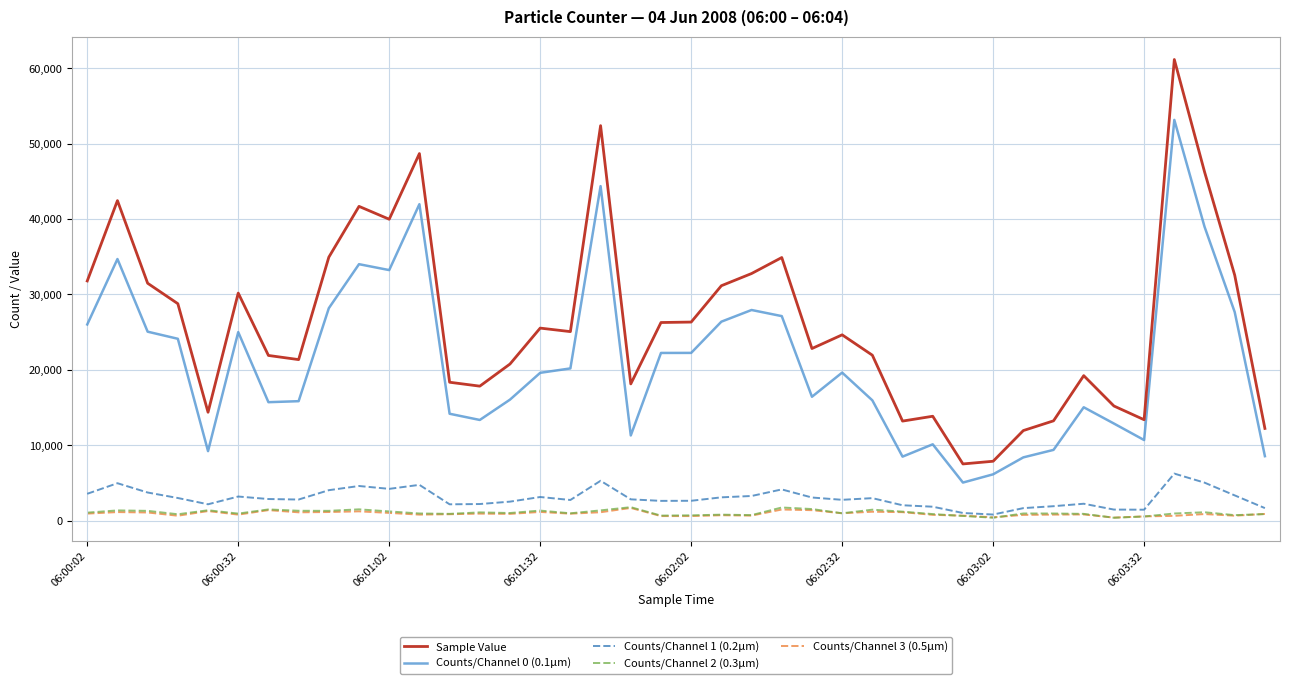

True or false: Counts/Channel 3 (0.5µm) and Sample Value intersect in this chart.

False